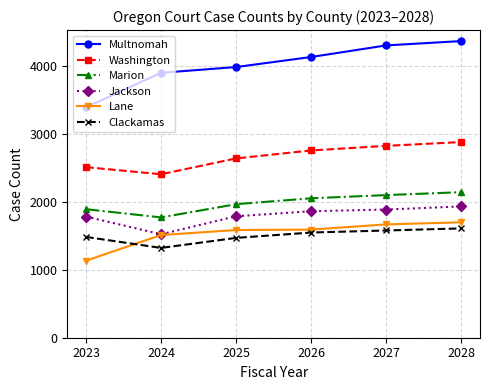

True or false: Marion has more than 1 points higher than both neighbors.

False